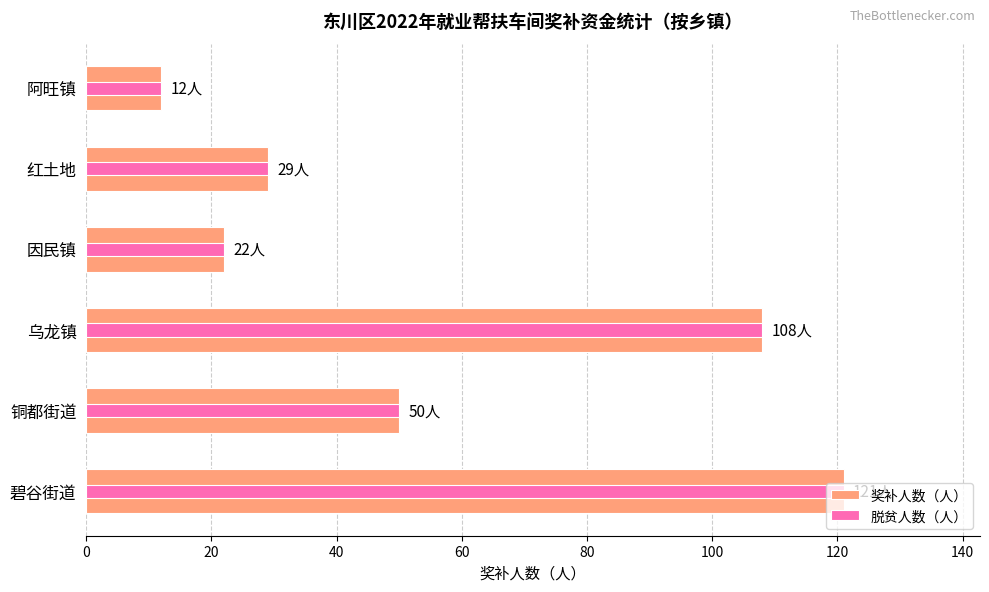

Which series has the largest total across all categories?

奖补人数（人）